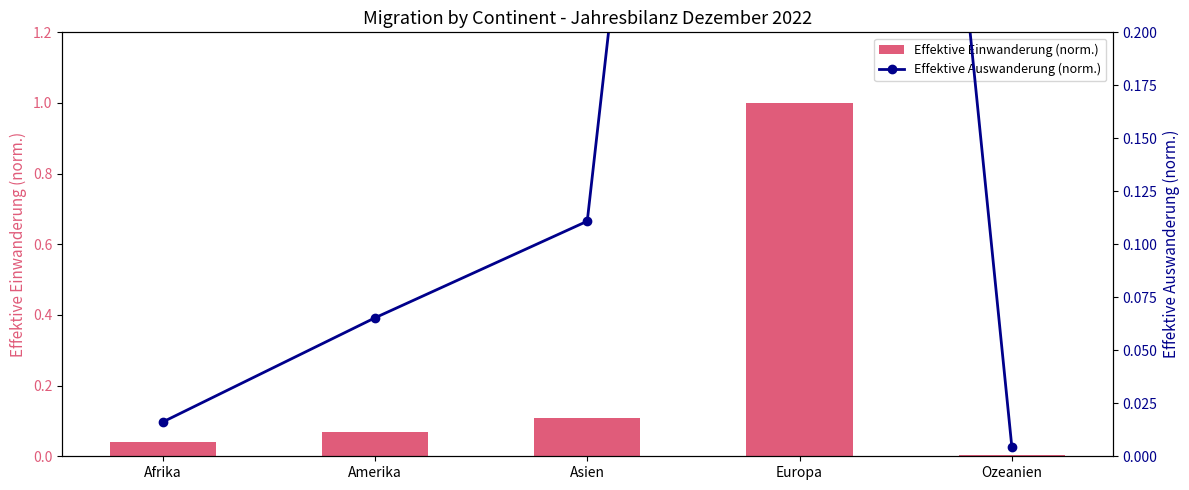

Rank the series at Ozeanien from highest to lowest value.

Effektive Auswanderung (norm.), Effektive Einwanderung (norm.)